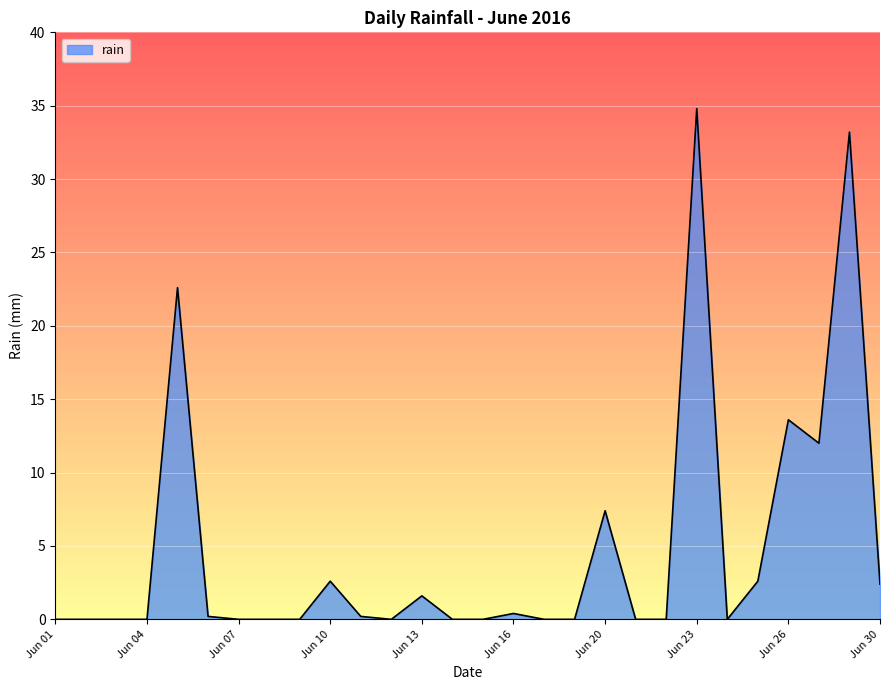

How many lines are shown in the chart?

1